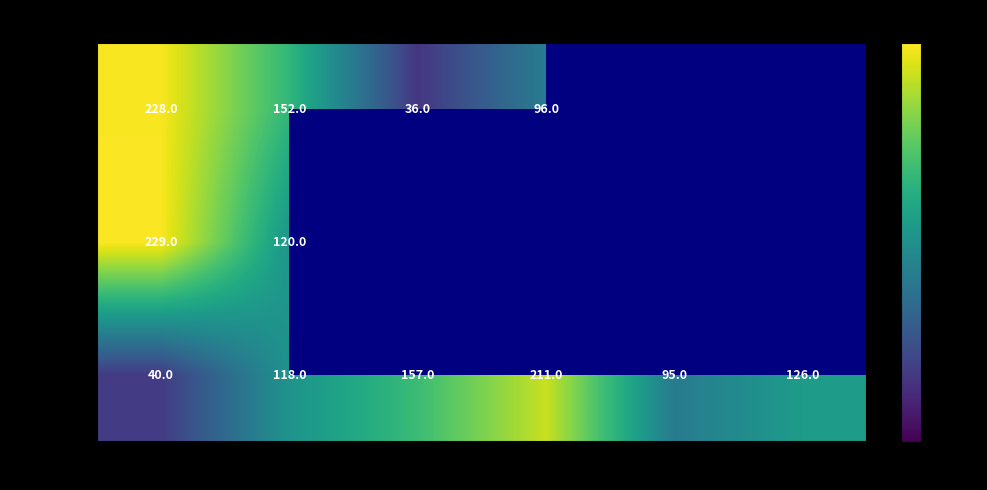

How many Обед values are between 95 and 157?

4